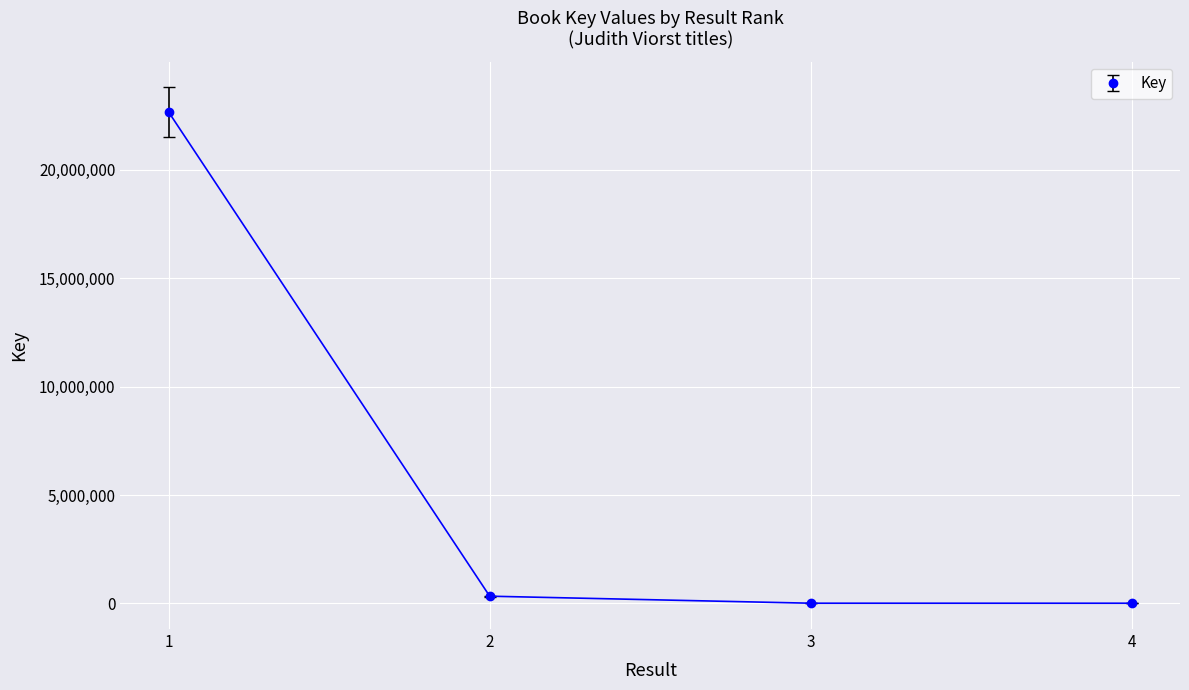

What is the minimum value shown in the chart?

6577